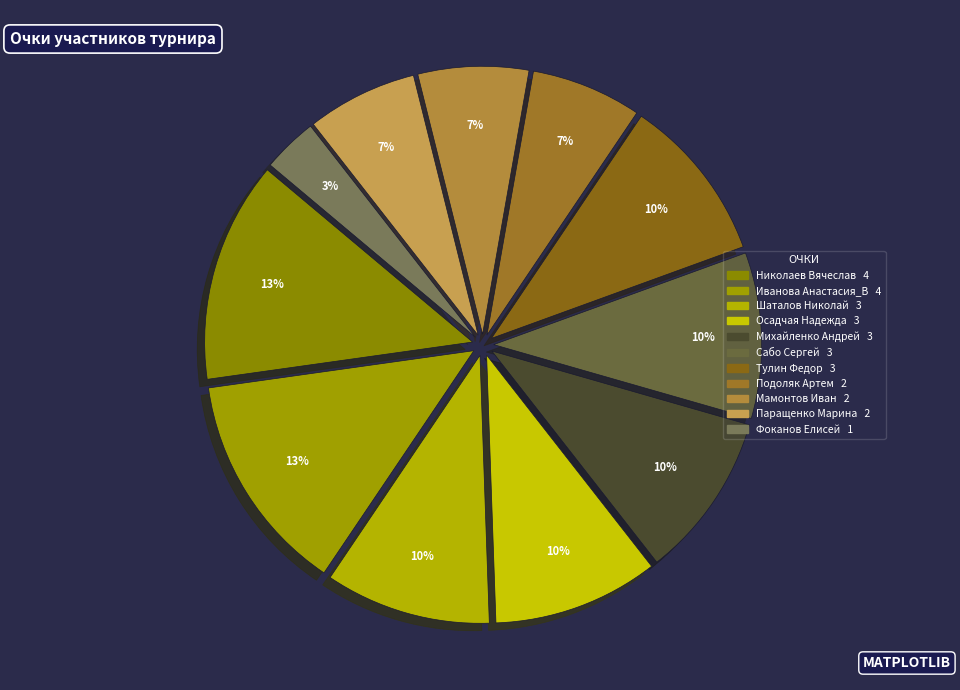

Between Михайленко Андрей and Паращенко Марина, which is larger?

Михайленко Андрей